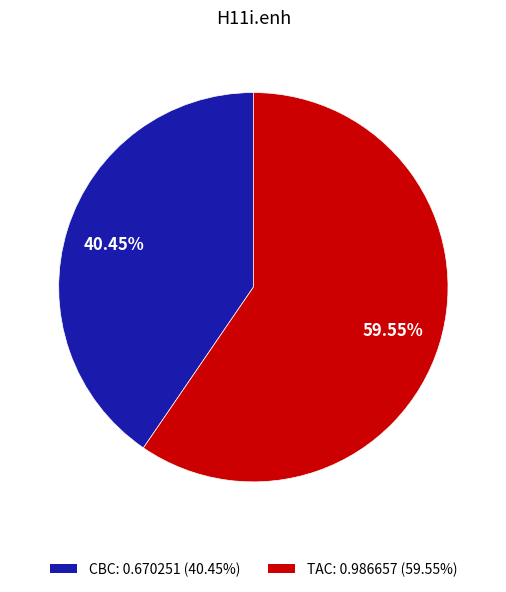

Count the number of slices in the pie.

2